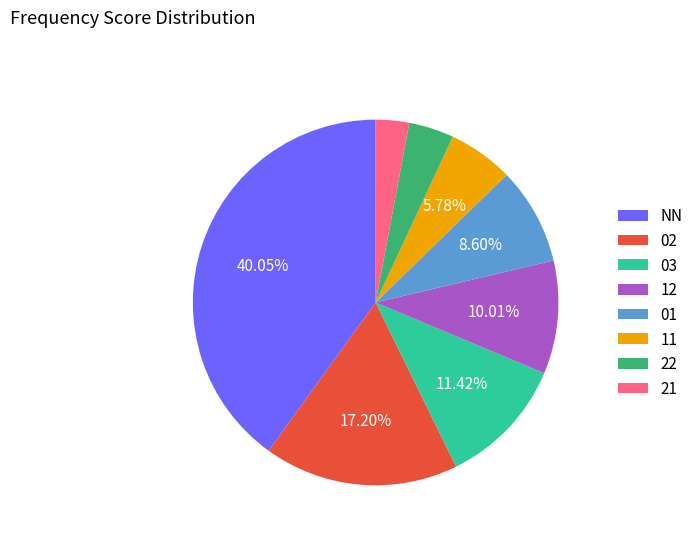

To the nearest percent, what is the difference between the largest and smallest slice percentages?

37%